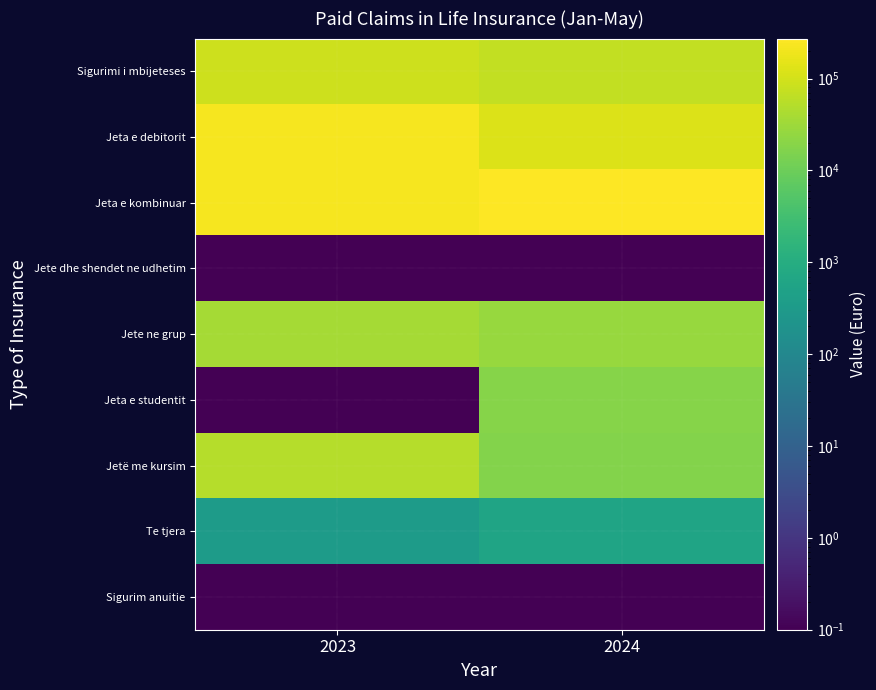

Reading left to right, transcribe all the data shown in this chart.

Sigurimi i mbijeteses: 2023=86169.9	2024=70225.6
Jeta e debitorit: 2023=217924.3	2024=127020.0
Jeta e kombinuar: 2023=225911.7	2024=272360.6
Jete dhe shendet ne udhetim: 2023=0.0	2024=0.0
Jete ne grup: 2023=37552.8	2024=28102.5
Jeta e studentit: 2023=0.0	2024=18238.2
Jetë me kursim: 2023=53007.0	2024=17189.0
Te tjera: 2023=347.4	2024=585.4
Sigurim anuitie: 2023=0.0	2024=0.0